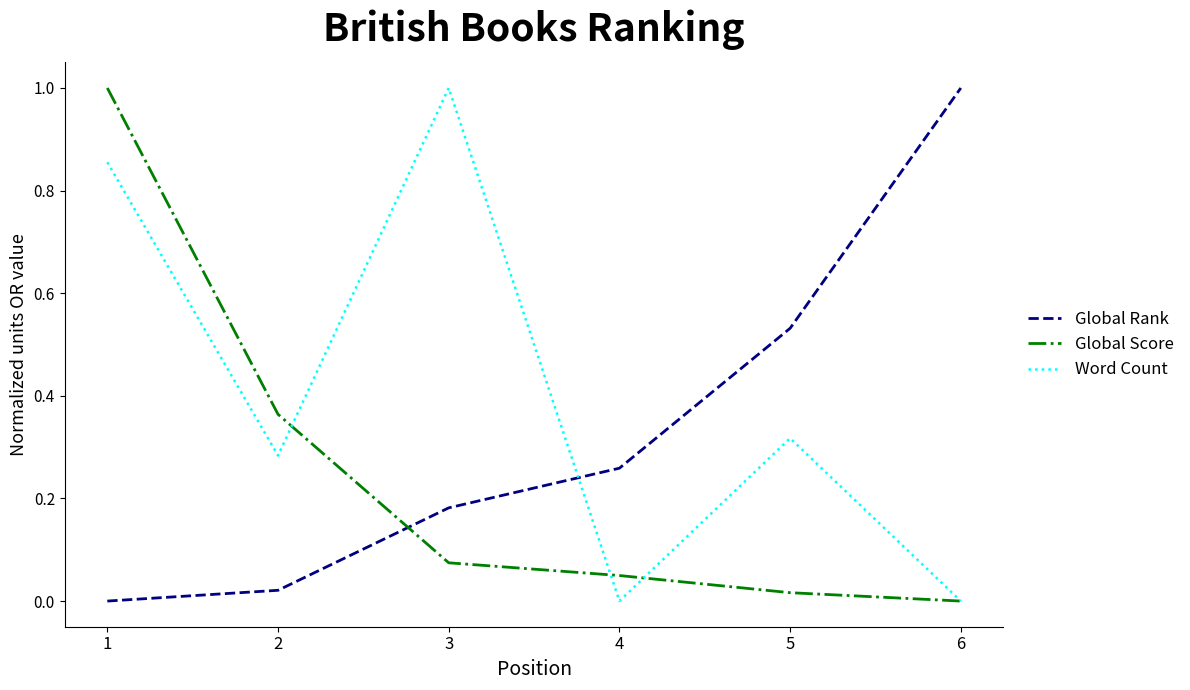

What are all the series names shown in the legend?

Global Rank, Global Score, Word Count